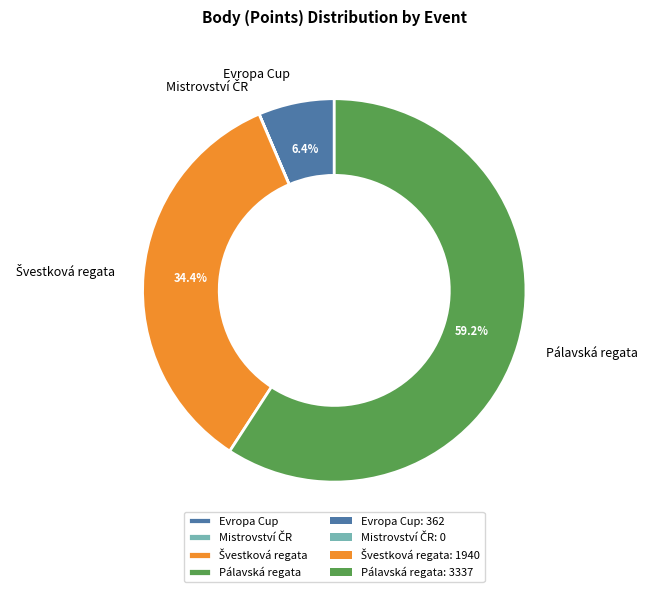

What percentage is NOT represented by Evropa Cup?

93.6%